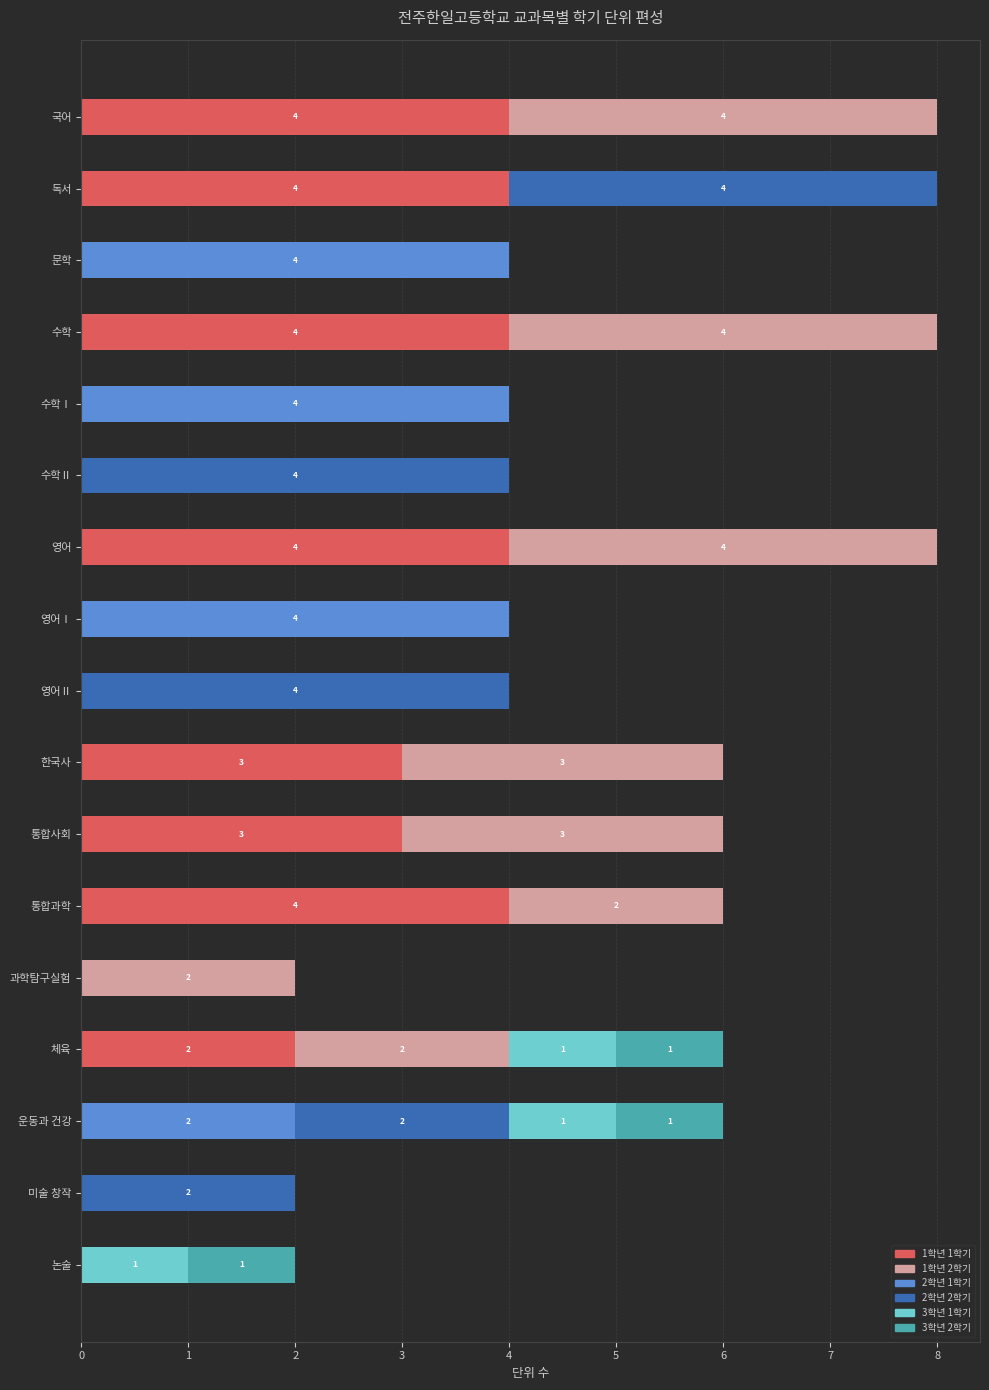

The 1학년 1학기 series shows -3 at 수학Ⅱ. True or false?

False